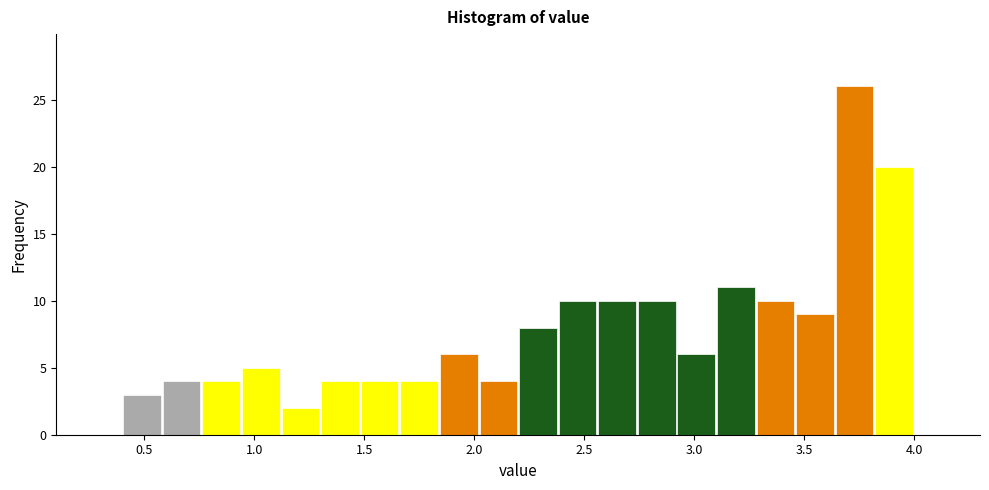

Read against the x-axis, roughly where is the centre of the tallest bar?

3.75